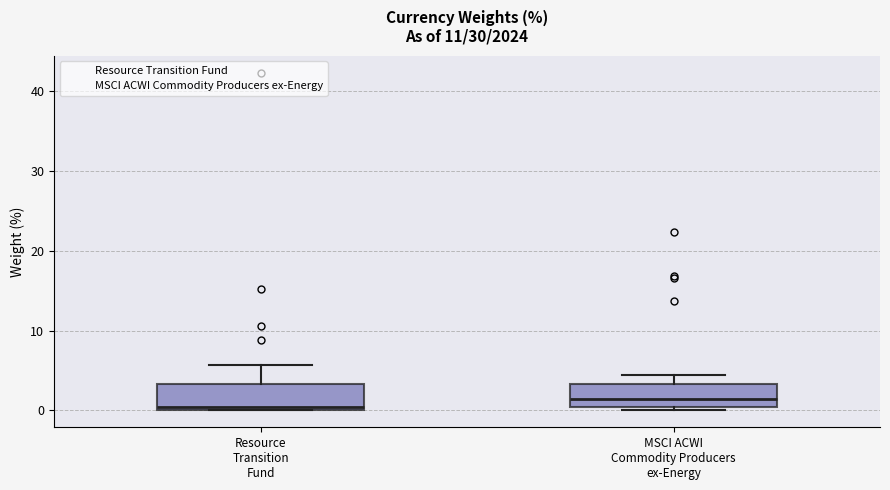

Which box has the highest median line?

MSCI ACWI Commodity Producers ex-Energy